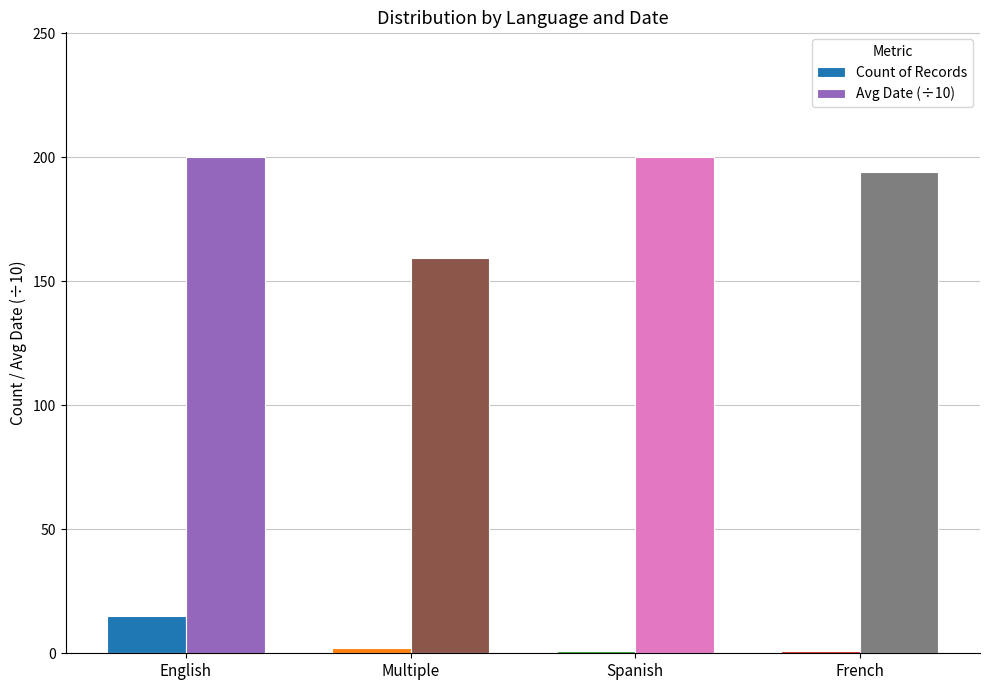

At how many categories does at least one series exceed 106?

4